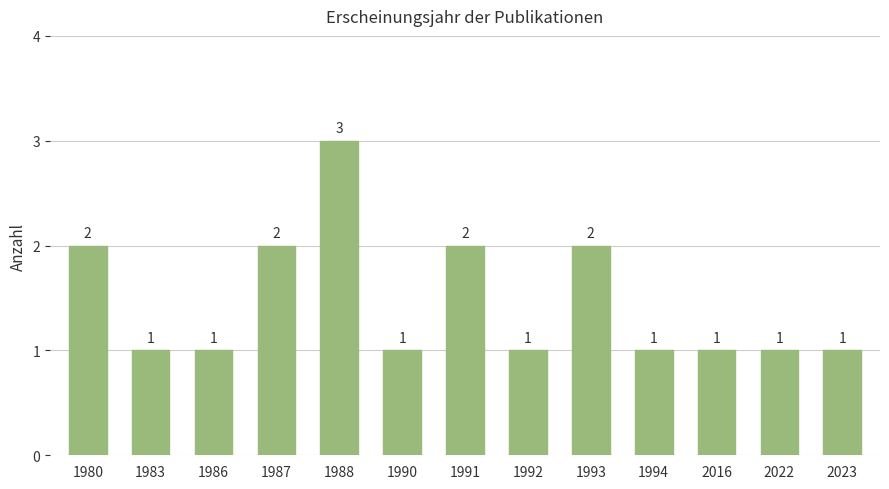

What value does the data have at 1983?

1